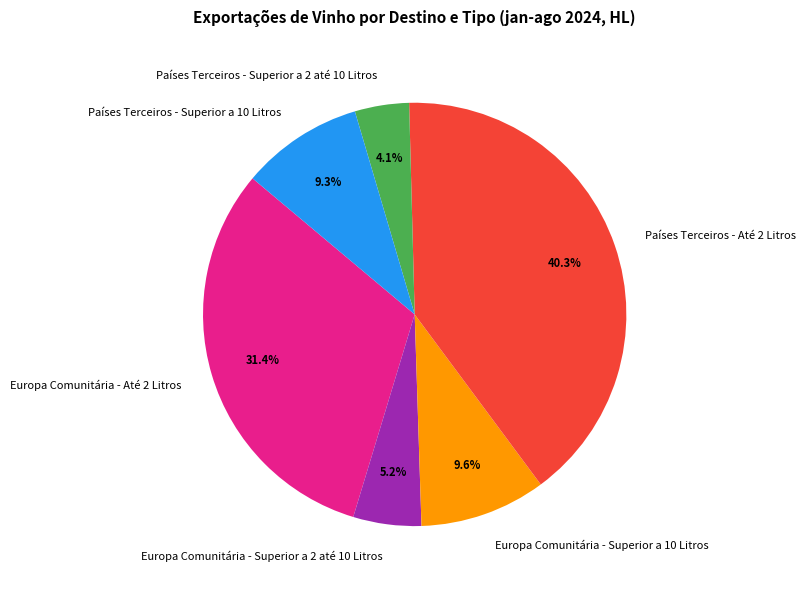

What portion of the pie excludes Países Terceiros - Até 2 Litros?

59.7%